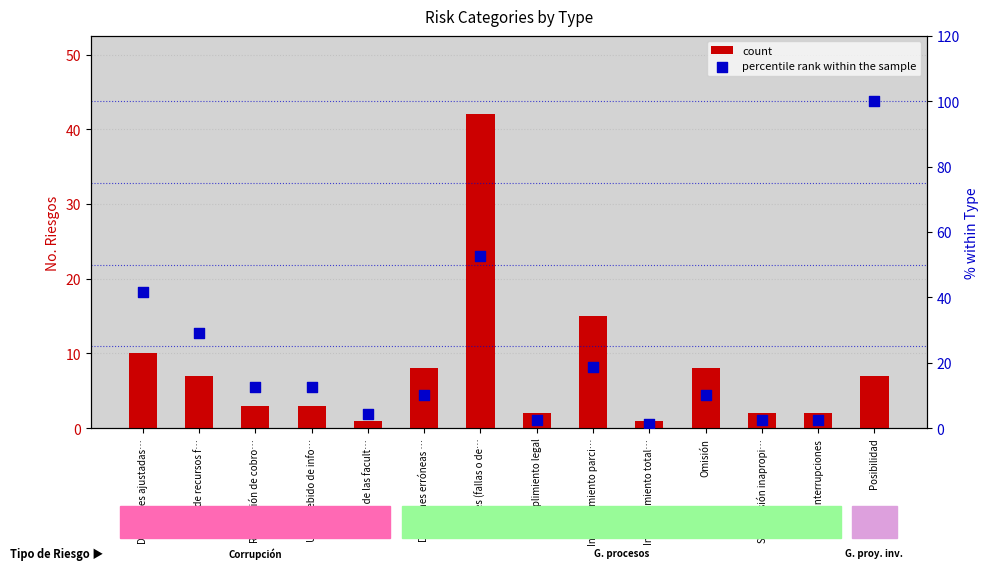

Which series reaches the maximum Y coordinate?

percentile rank within the sample